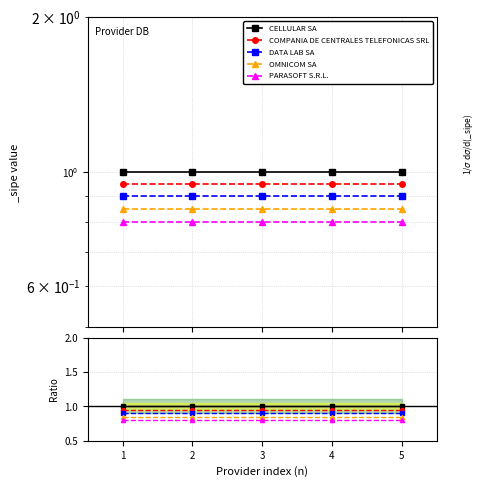

Which has a higher value, 5 or 2?

5